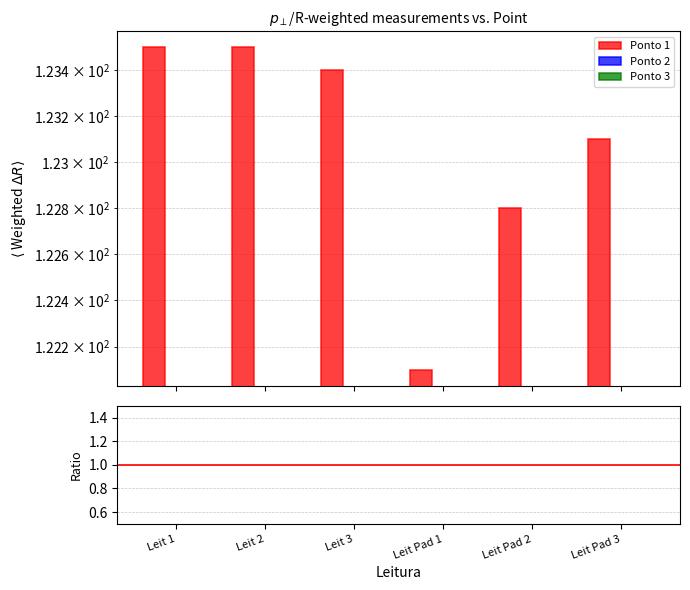

Rank the series at Leit 2 from highest to lowest value.

Ponto 1, Ponto 2, Ponto 3